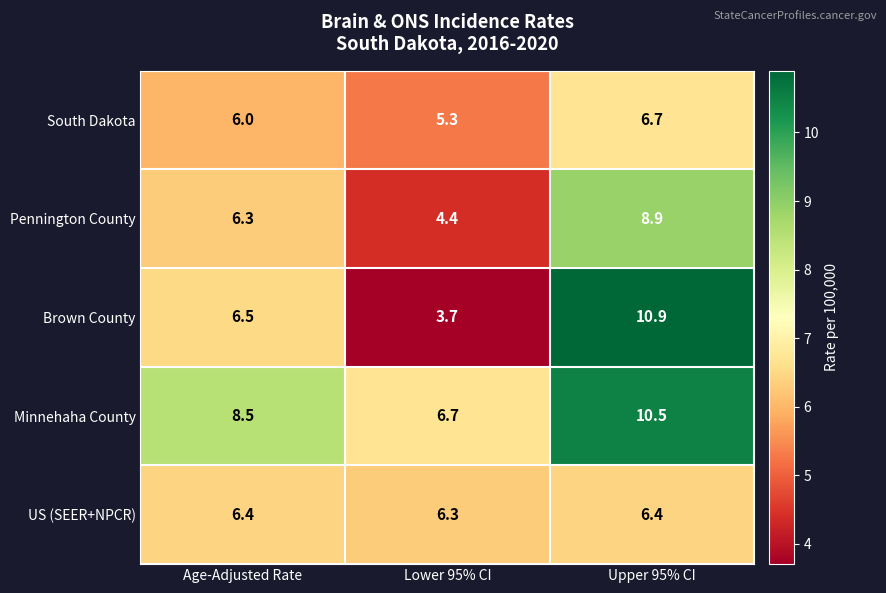

Reading right to left, extract all data points from this chart.

South Dakota: Upper 95% CI=6.7	Lower 95% CI=5.3	Age-Adjusted Rate=6.0
Pennington County: Upper 95% CI=8.9	Lower 95% CI=4.4	Age-Adjusted Rate=6.3
Brown County: Upper 95% CI=10.9	Lower 95% CI=3.7	Age-Adjusted Rate=6.5
Minnehaha County: Upper 95% CI=10.5	Lower 95% CI=6.7	Age-Adjusted Rate=8.5
US (SEER+NPCR): Upper 95% CI=6.4	Lower 95% CI=6.3	Age-Adjusted Rate=6.4